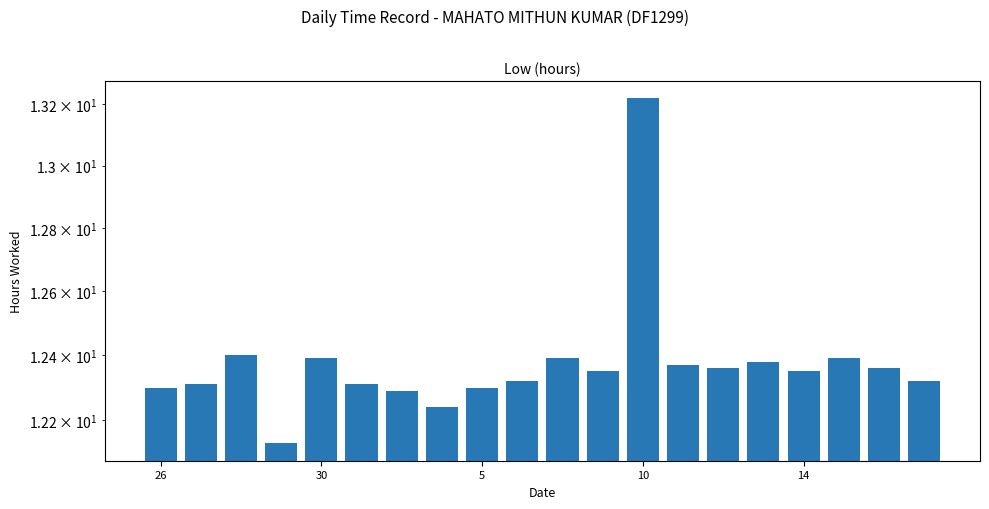

How many data points does each series have?

20